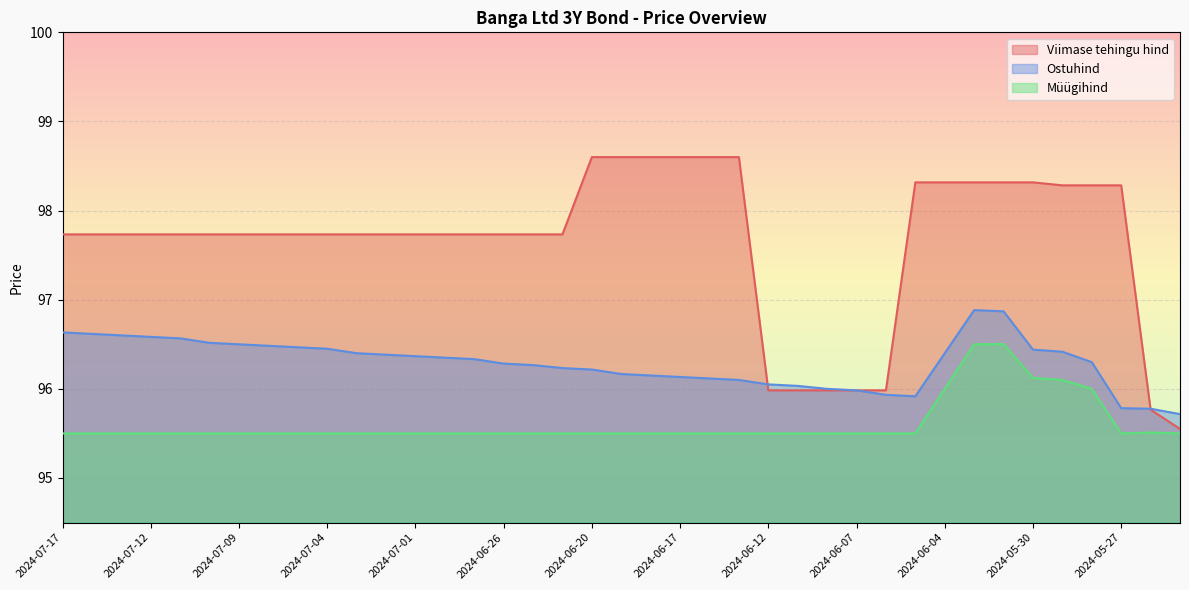

What is the maximum value shown in the chart?

98.6